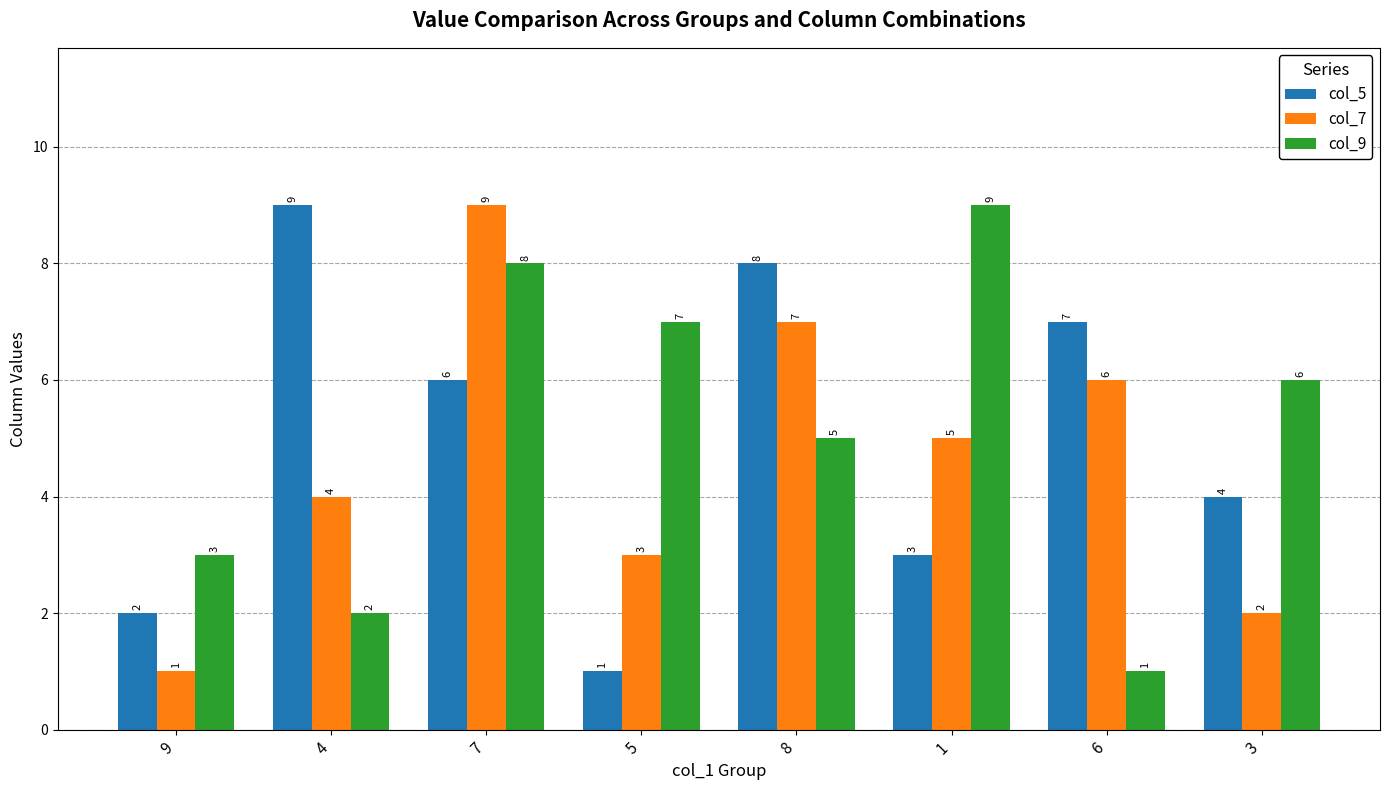

Read the col_7 value at 1.

5